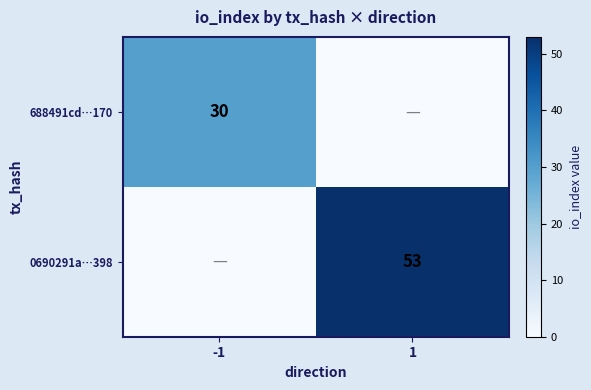

Is it true that 688491cd…170 equals 9 at -1?

False